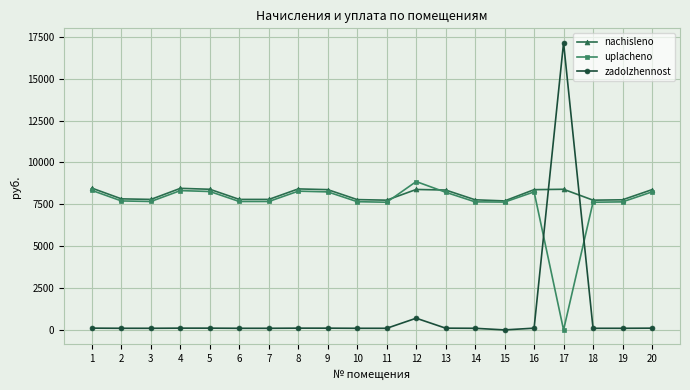

At which category is the sum across all series the highest?

17